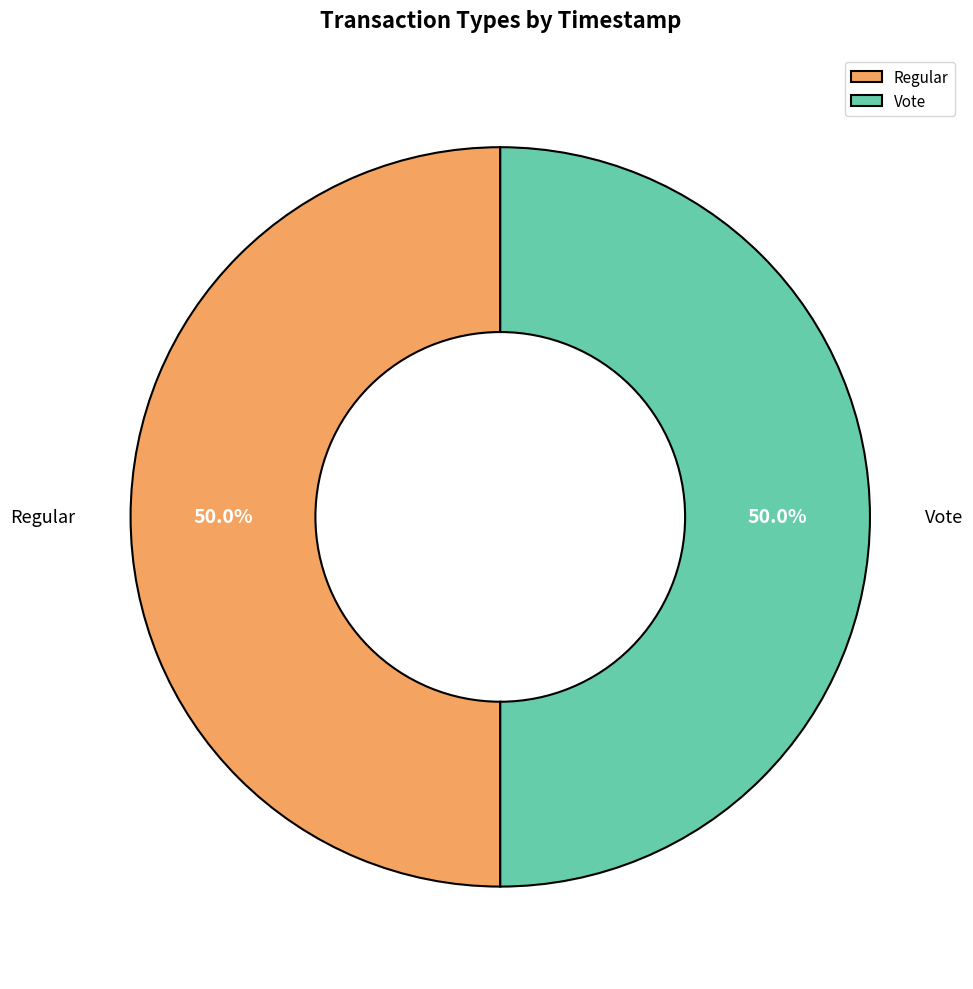

To the nearest percent, what portion does Vote represent?

50%